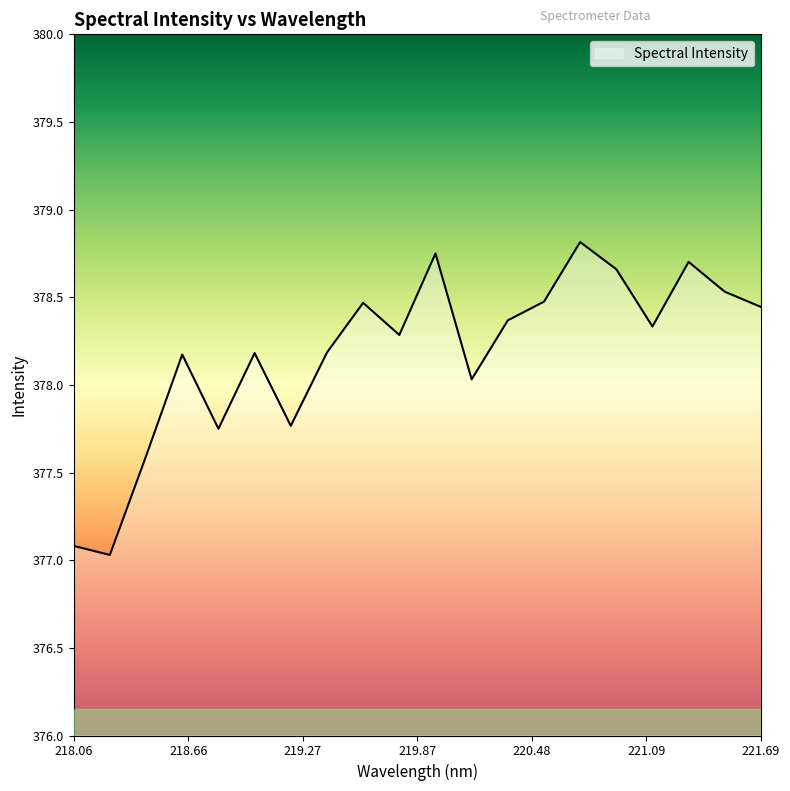

What is the sum of all values?

7563.6